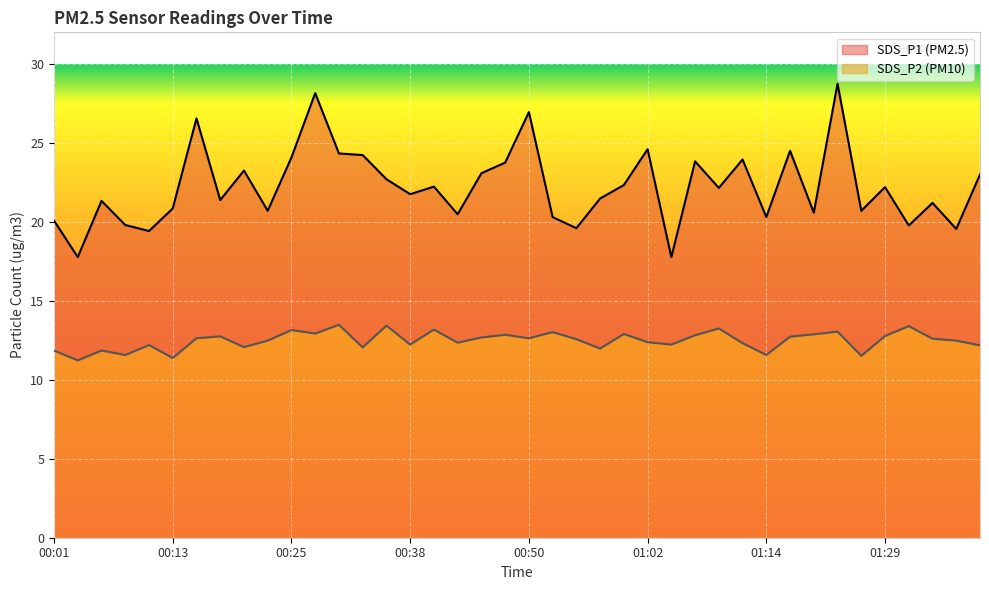

At which category is the sum across all series the highest?

33